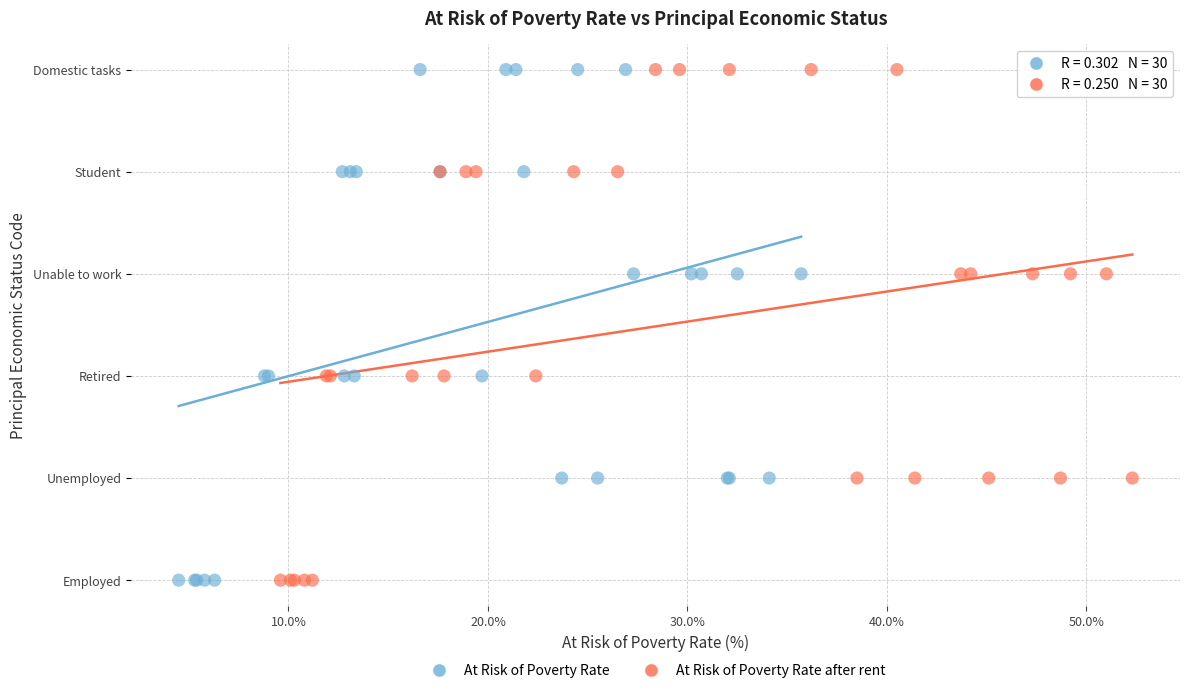

What are all the series names shown in the legend?

At Risk of Poverty Rate, At Risk of Poverty Rate after rent